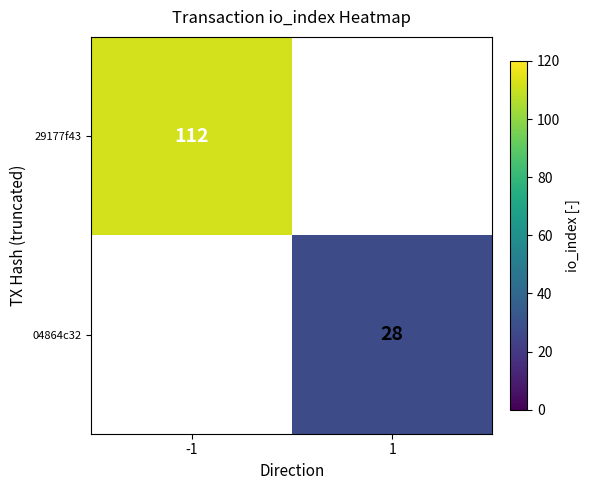

The value of 29177f43 at -1 is 112. True or false?

True